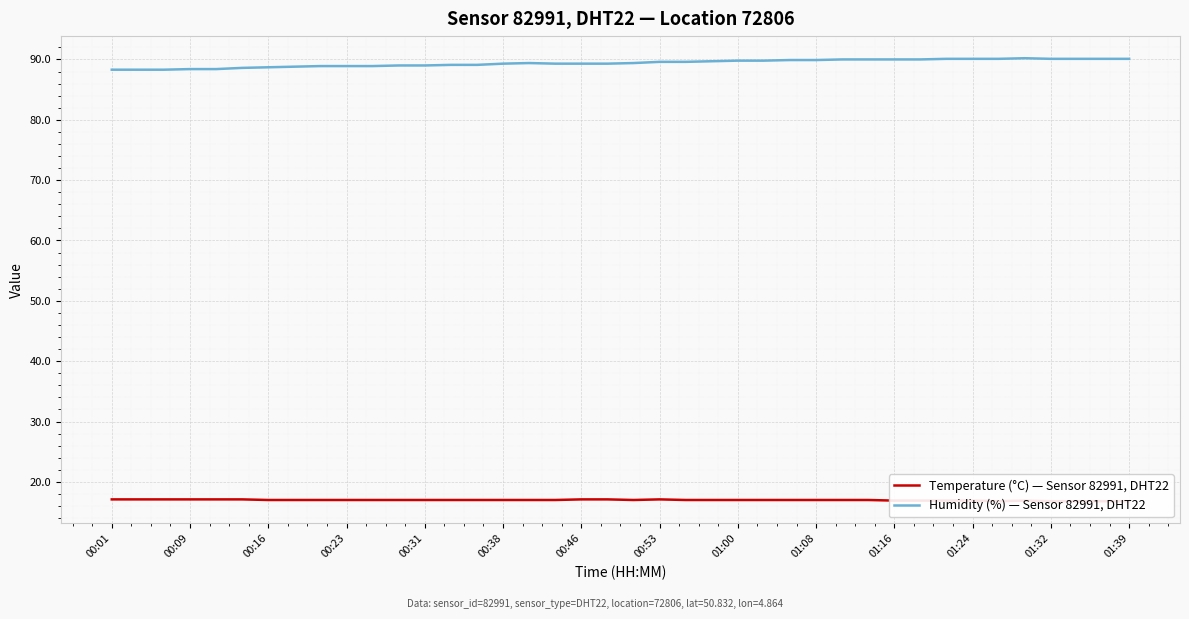

What is the lowest value of the Humidity (%) — Sensor 82991, DHT22 series?

88.3